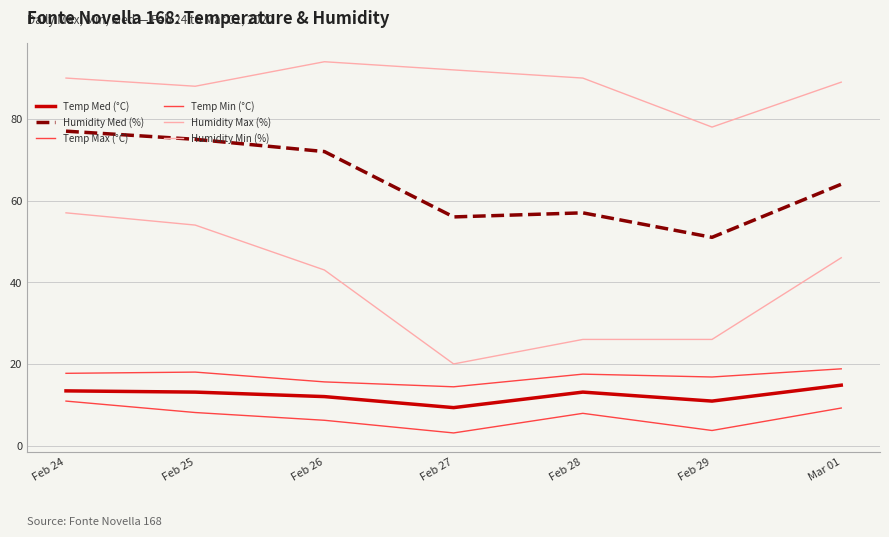

How many categories are shown in the chart?

7